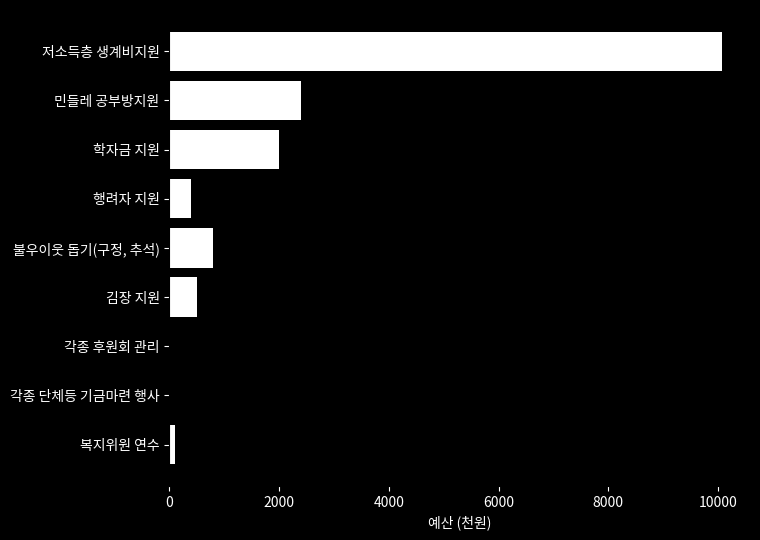

True or false: the data shows 800 at 불우이웃 돕기(구정, 추석).

True